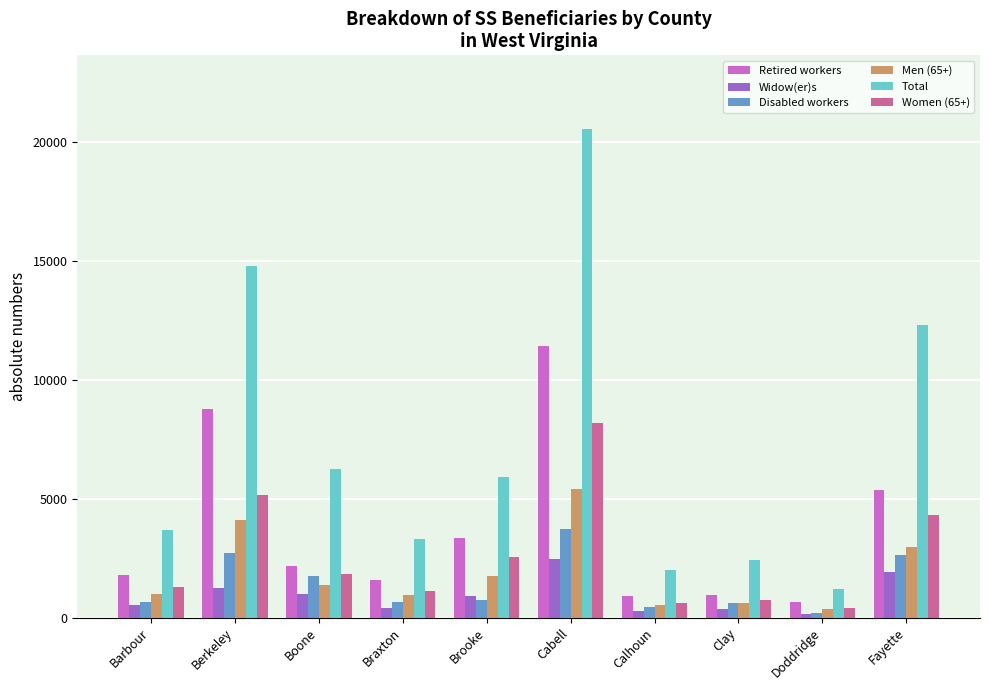

Which series has the widest spread of values?

Total